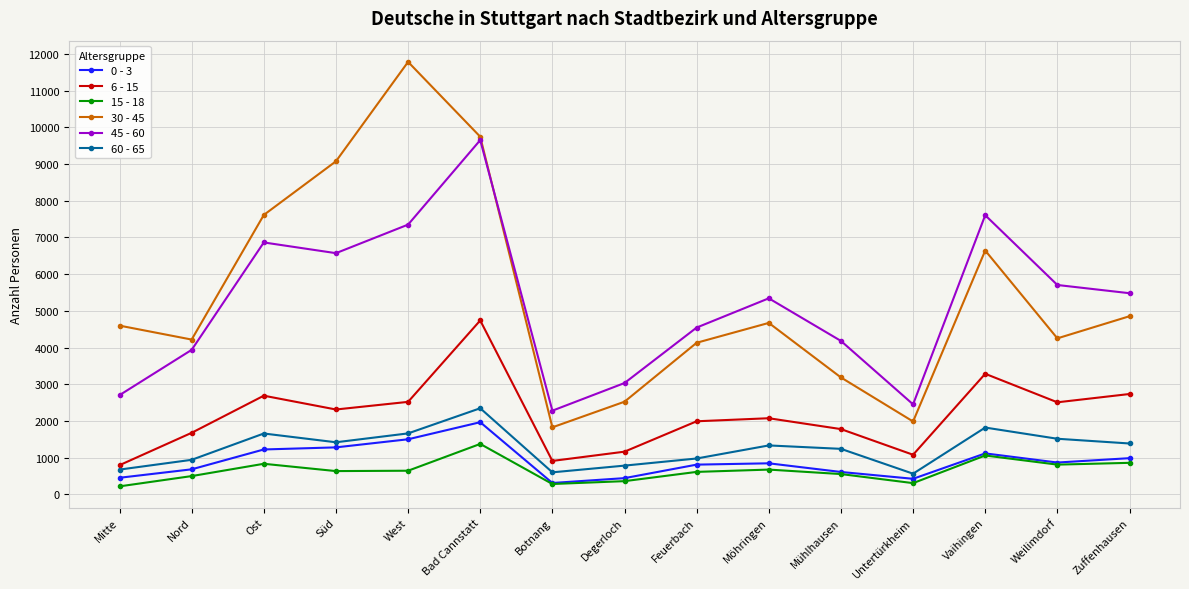

True or false: 15 - 18 has more than 2 interior local peaks.

True